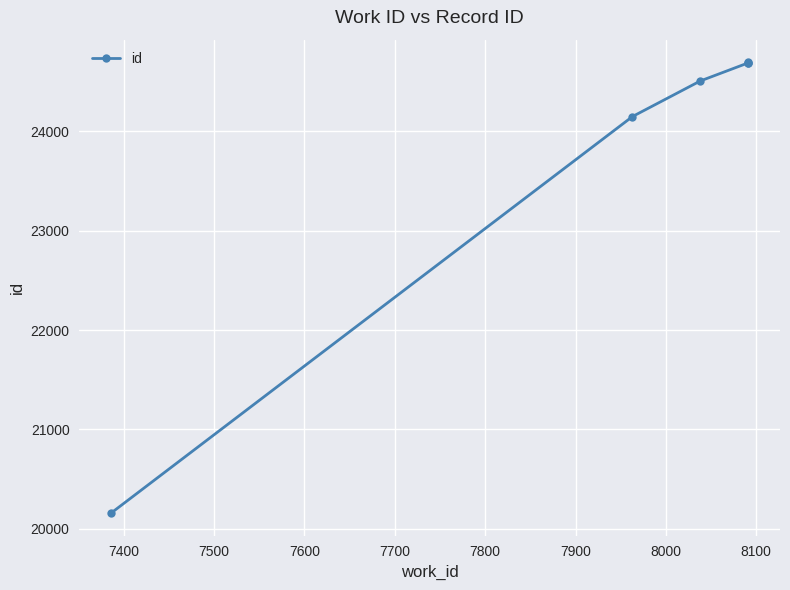

What is the ratio of the value at 7500 to the value at 7800?

1.0